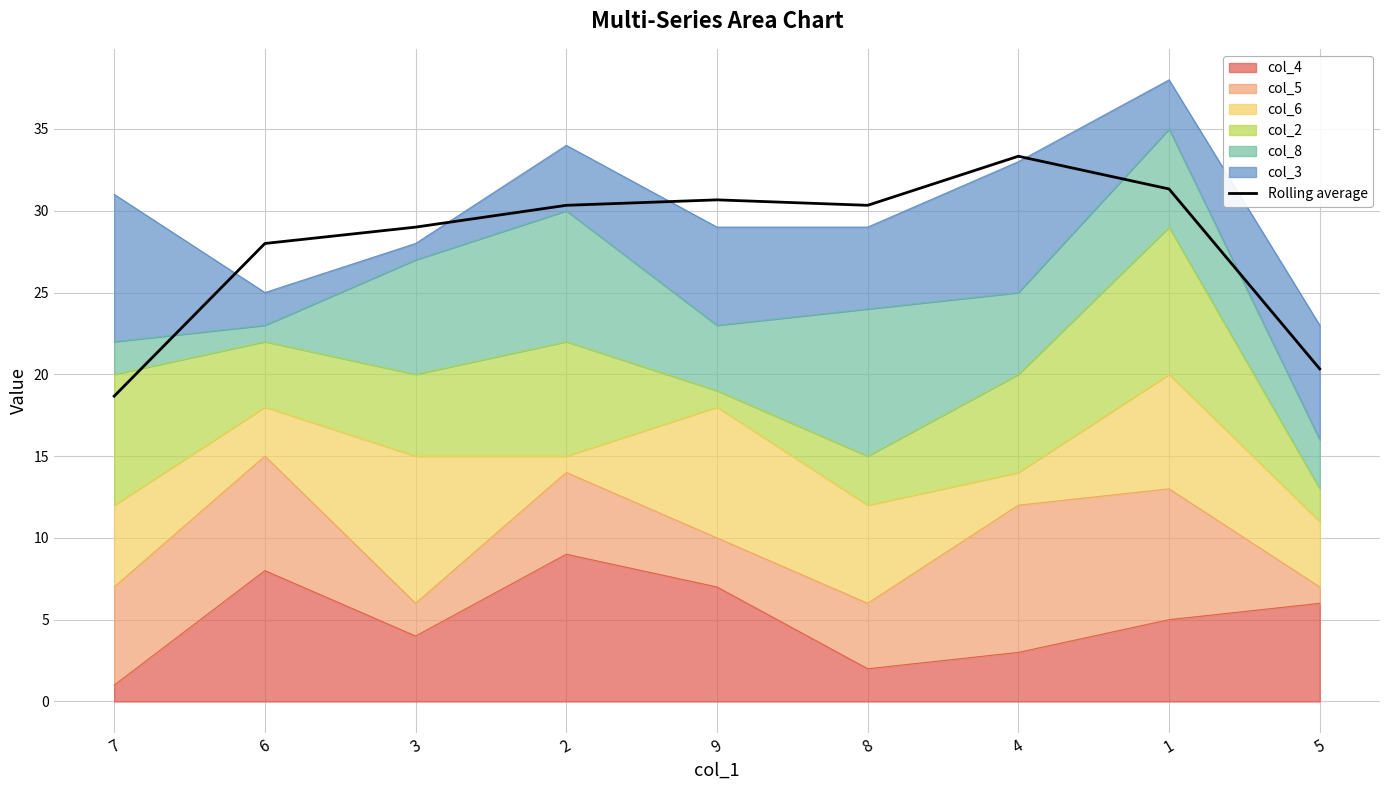

What is the label of the 1st point from the left?

7